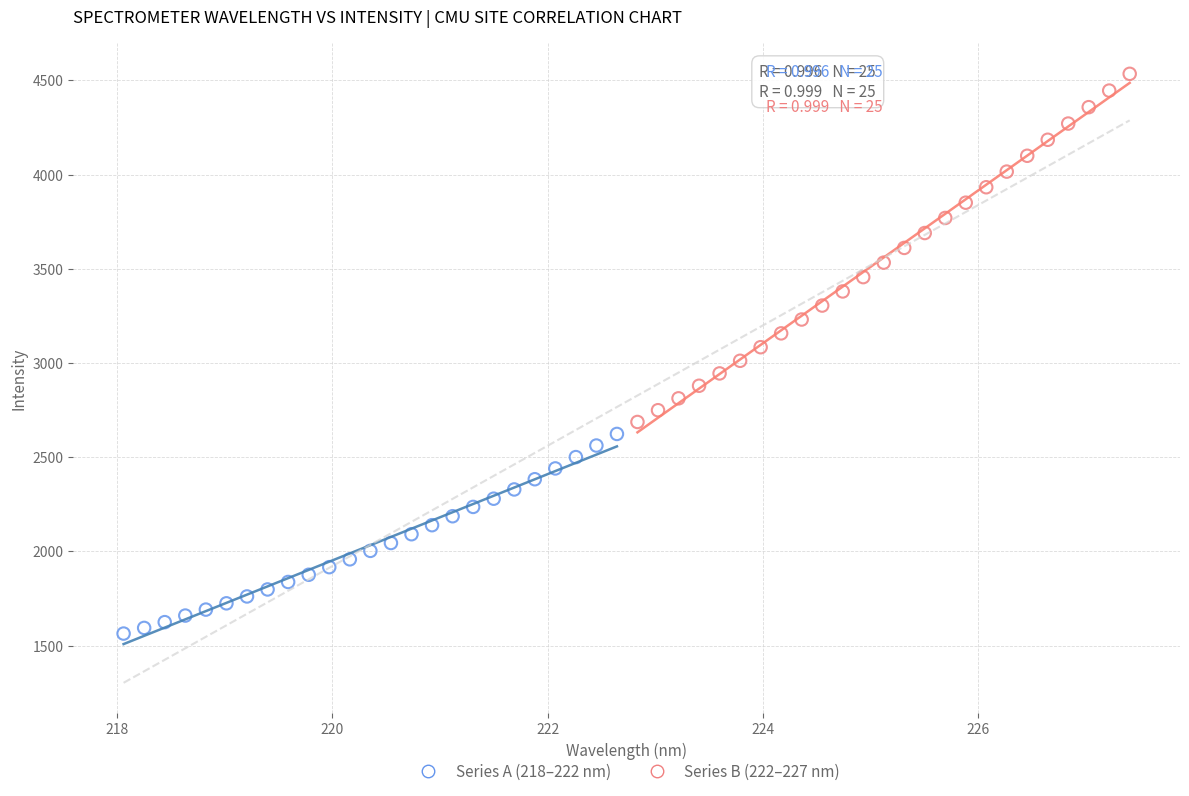

Which series has the widest spread of Y values?

Series B (222–227 nm)